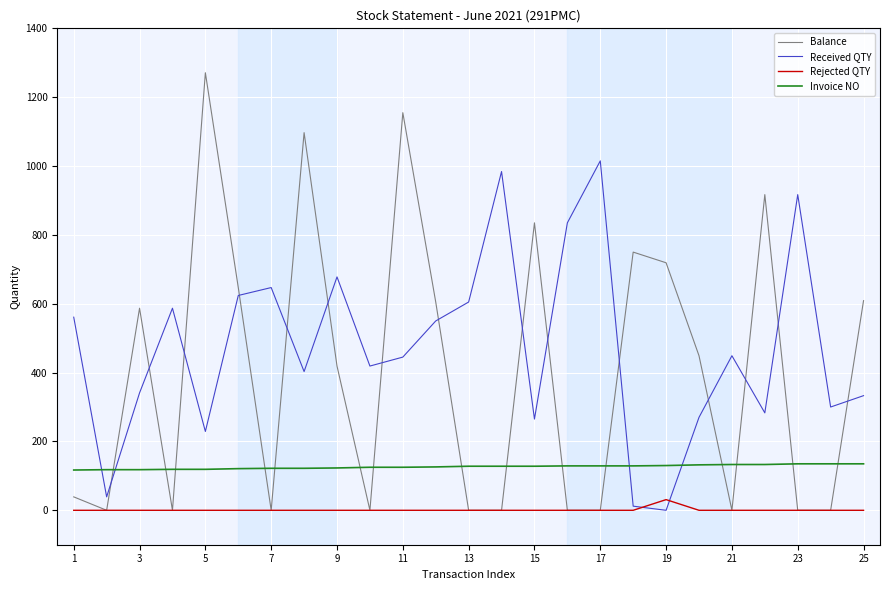

Which series ends up on top after the final intersection of Received QTY and Balance?

Balance